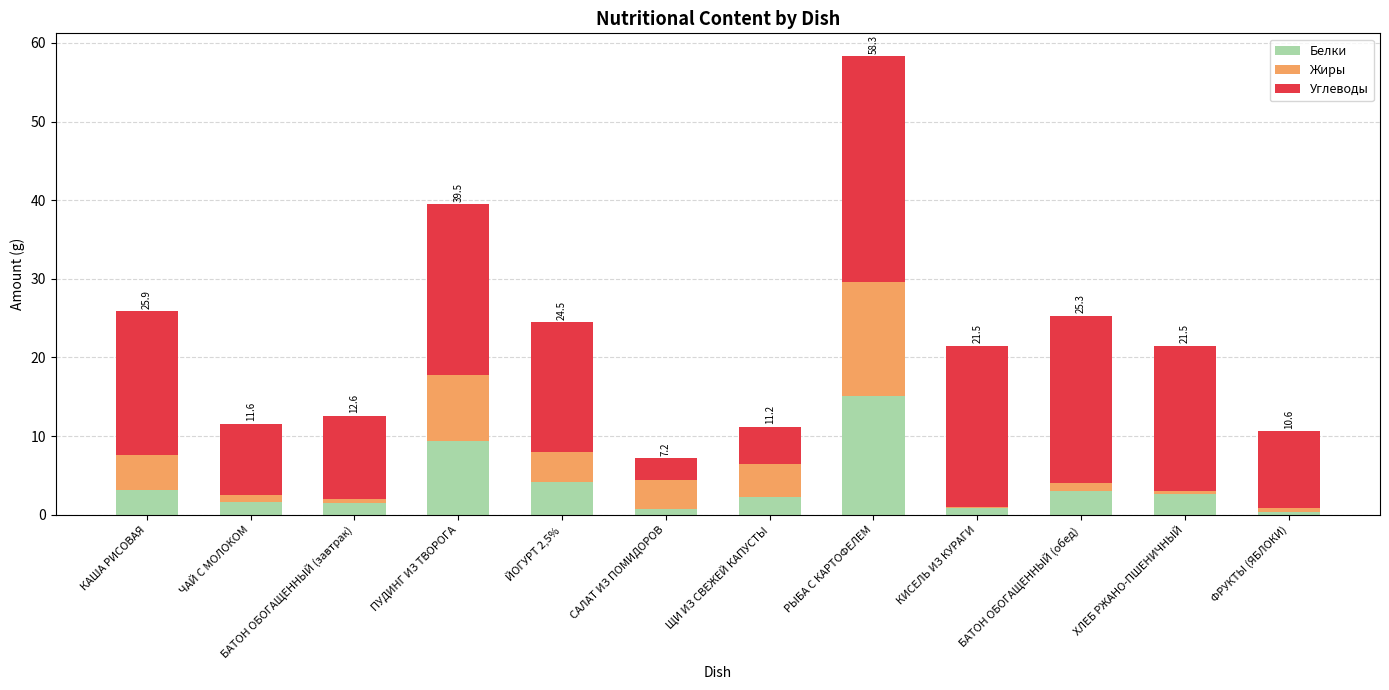

Where does the Белки series first go above 2?

КАША РИСОВАЯ